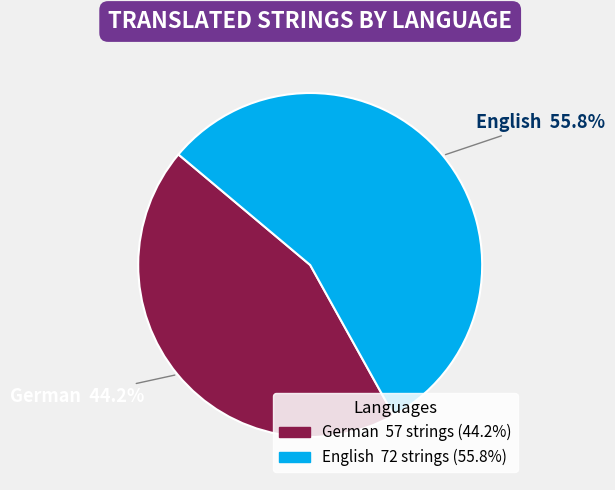

True or false: German accounts for 31% of the total.

False